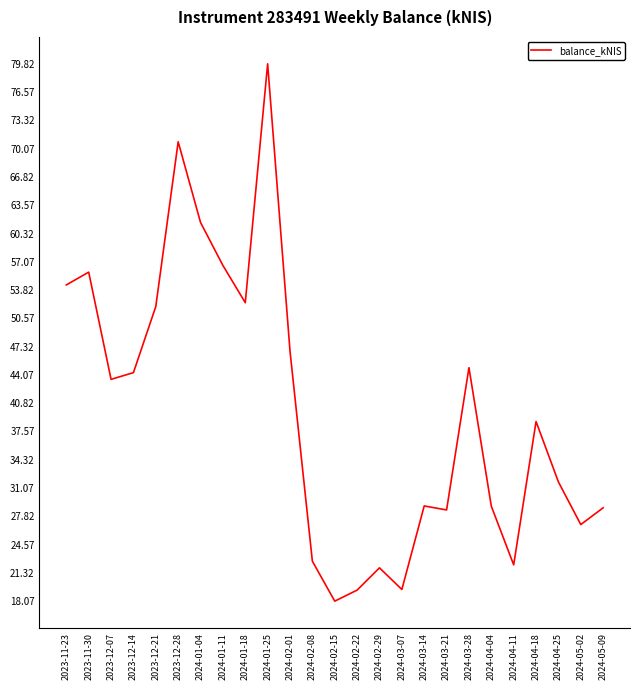

What is the sum of the values at 2024-03-28 and 2023-12-07?

88.5